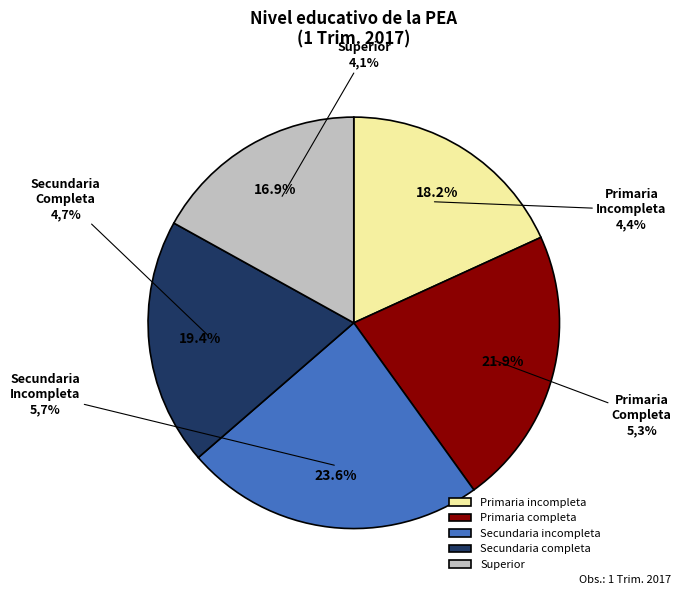

What portion of the pie excludes Secundaria incompleta?

76.4%